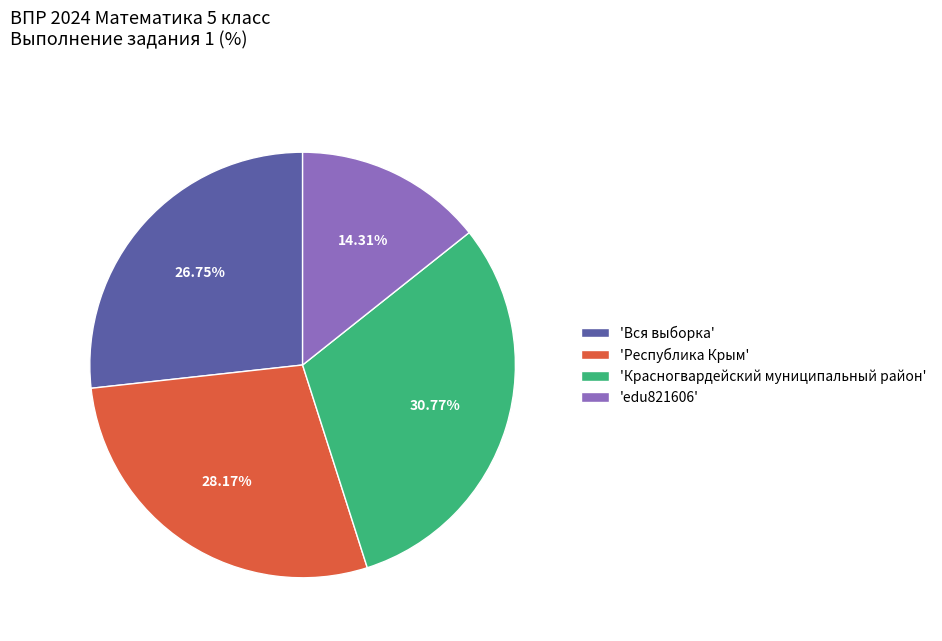

Which has a higher value, 'edu821606' or 'Вся выборка'?

'Вся выборка'